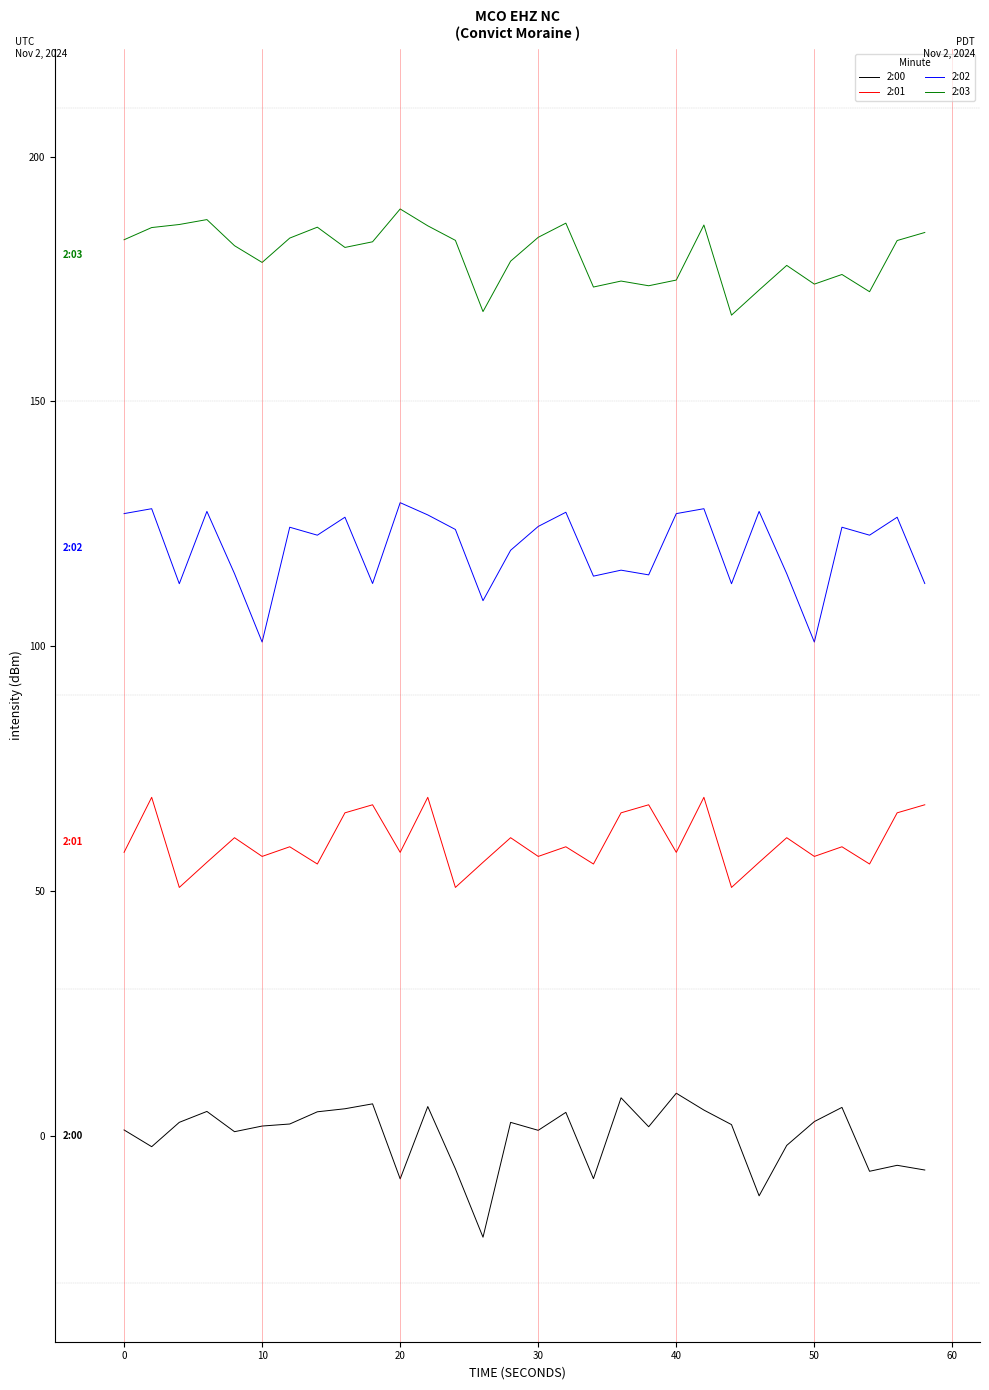

What is the difference between the maximum and minimum values in the 2:01 series?

18.4